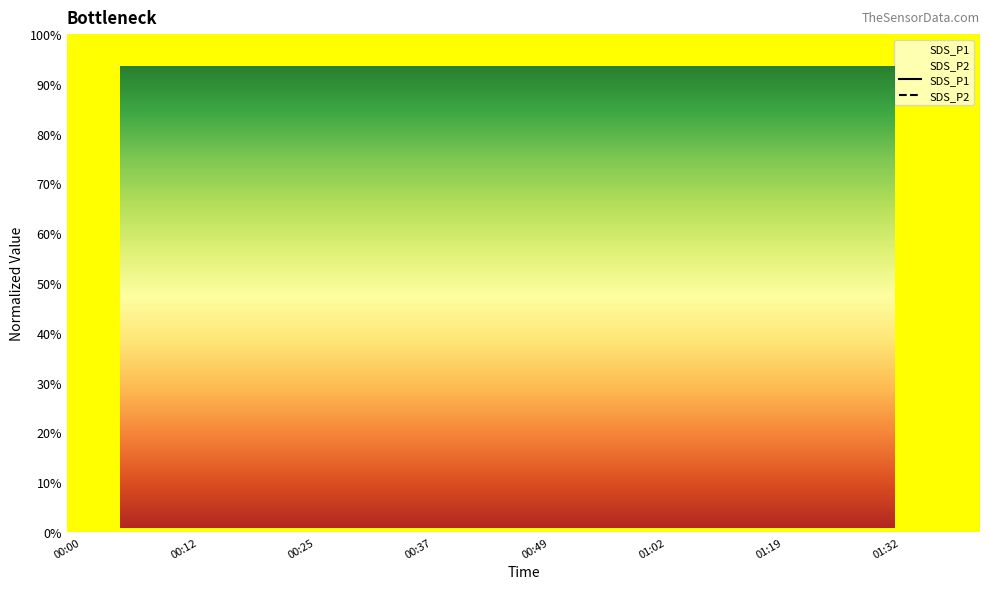

Which series reaches the maximum Y coordinate?

SDS_P1